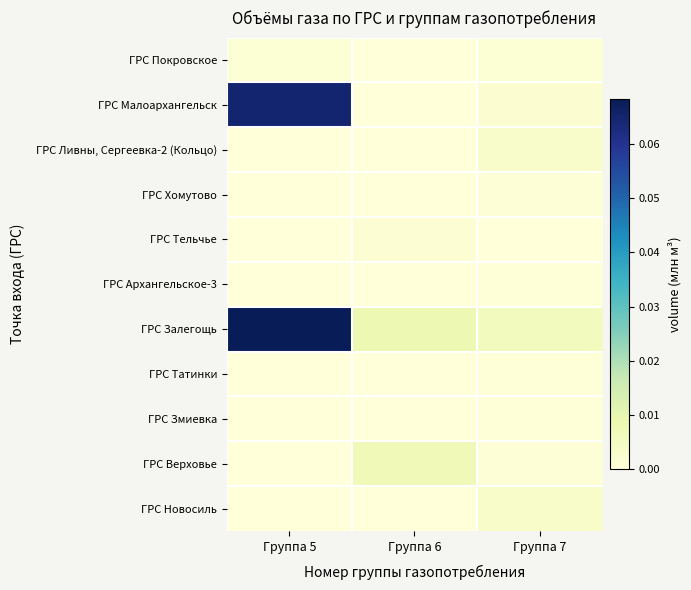

Reading left to right, extract all data points from this chart.

ГРС Покровское: Группа 5=0.0	Группа 6=0.0	Группа 7=0.0
ГРС Малоархангельск: Группа 5=0.1	Группа 6=0.0	Группа 7=0.0
ГРС Ливны, Сергеевка-2 (Кольцо): Группа 5=0.0	Группа 6=0.0	Группа 7=0.0
ГРС Хомутово: Группа 5=0.0	Группа 6=0.0	Группа 7=0.0
ГРС Тельчье: Группа 5=0.0	Группа 6=0.0	Группа 7=0.0
ГРС Архангельское-3: Группа 5=0.0	Группа 6=0.0	Группа 7=0.0
ГРС Залегощь: Группа 5=0.1	Группа 6=0.0	Группа 7=0.0
ГРС Татинки: Группа 5=0.0	Группа 6=0.0	Группа 7=0.0
ГРС Змиевка: Группа 5=0.0	Группа 6=0.0	Группа 7=0.0
ГРС Верховье: Группа 5=0.0	Группа 6=0.0	Группа 7=0.0
ГРС Новосиль: Группа 5=0.0	Группа 6=0.0	Группа 7=0.0